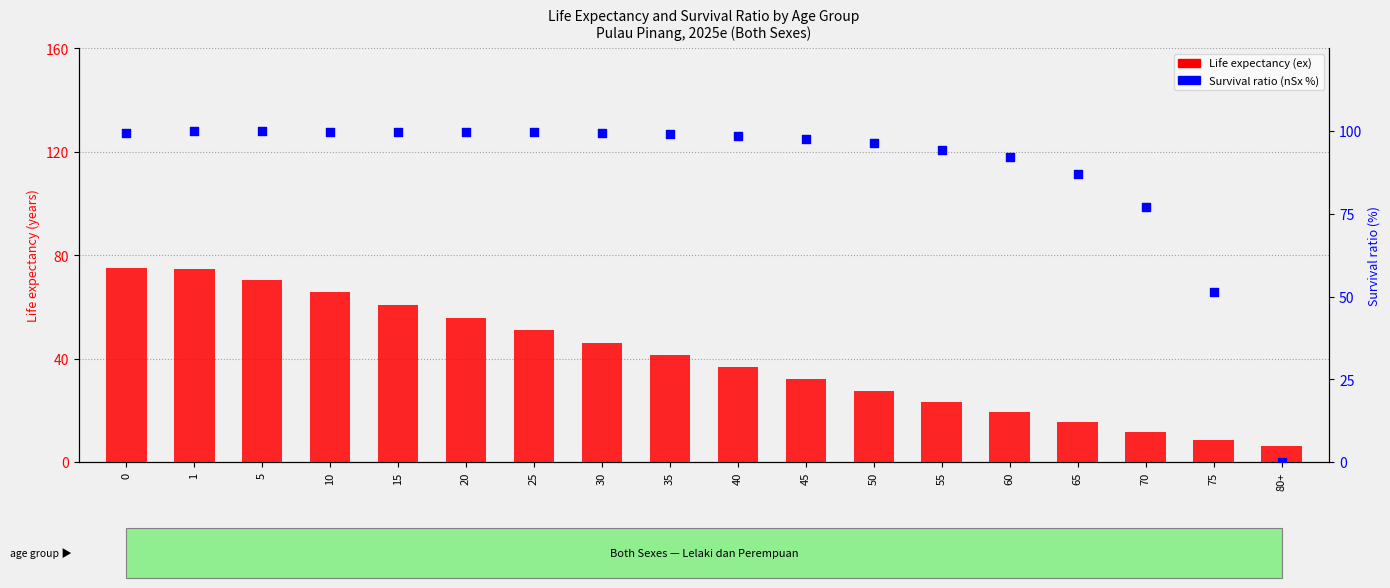

Which series has the largest total across all categories?

Survival ratio (nSx %)